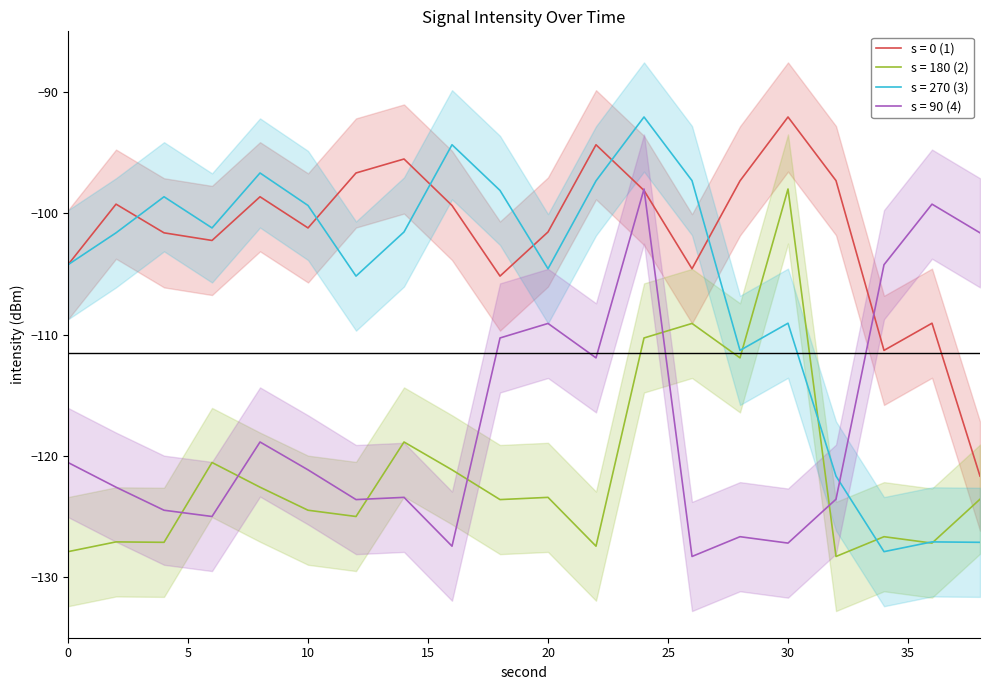

True or false: intensity_seg3 has more than 2 points higher than both neighbors.

True